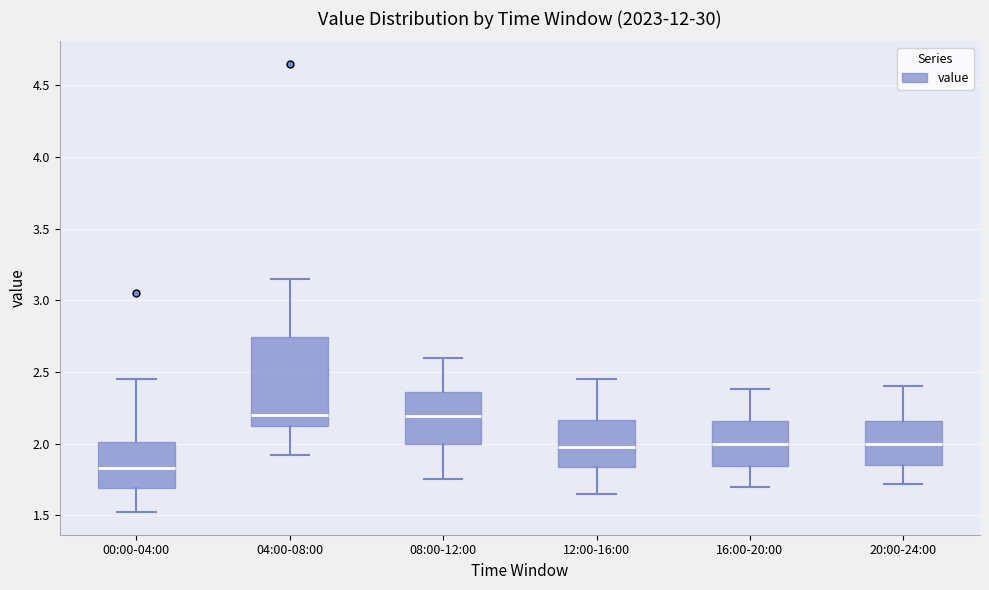

Reading left to right, read every box against the y-axis: the position of its median line, the range the box covers, and the ends of its whiskers. The values are not printed on the chart, so give them approximately, as read against the axis.

00:00-04:00: median 1.85, box 1.70 to 2.00, whiskers 1.50 to 2.45
04:00-08:00: median 2.20, box 2.10 to 2.75, whiskers 1.90 to 3.15
08:00-12:00: median 2.20, box 2.00 to 2.35, whiskers 1.75 to 2.60
12:00-16:00: median 2.00, box 1.85 to 2.15, whiskers 1.65 to 2.45
16:00-20:00: median 2.00, box 1.85 to 2.15, whiskers 1.70 to 2.40
20:00-24:00: median 2.00, box 1.85 to 2.15, whiskers 1.70 to 2.40